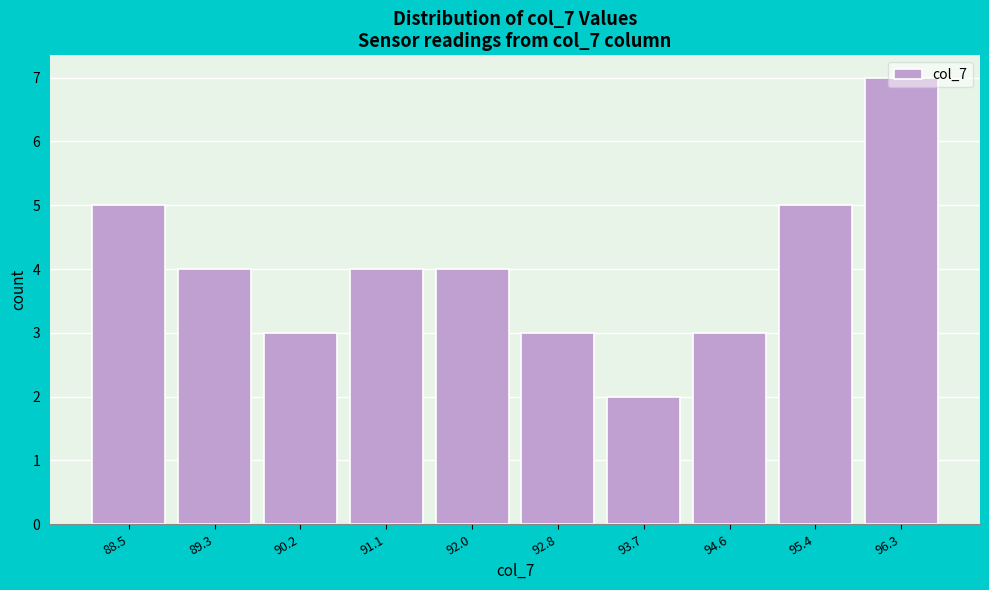

What is the label of the 10th bar from the right?

88.5